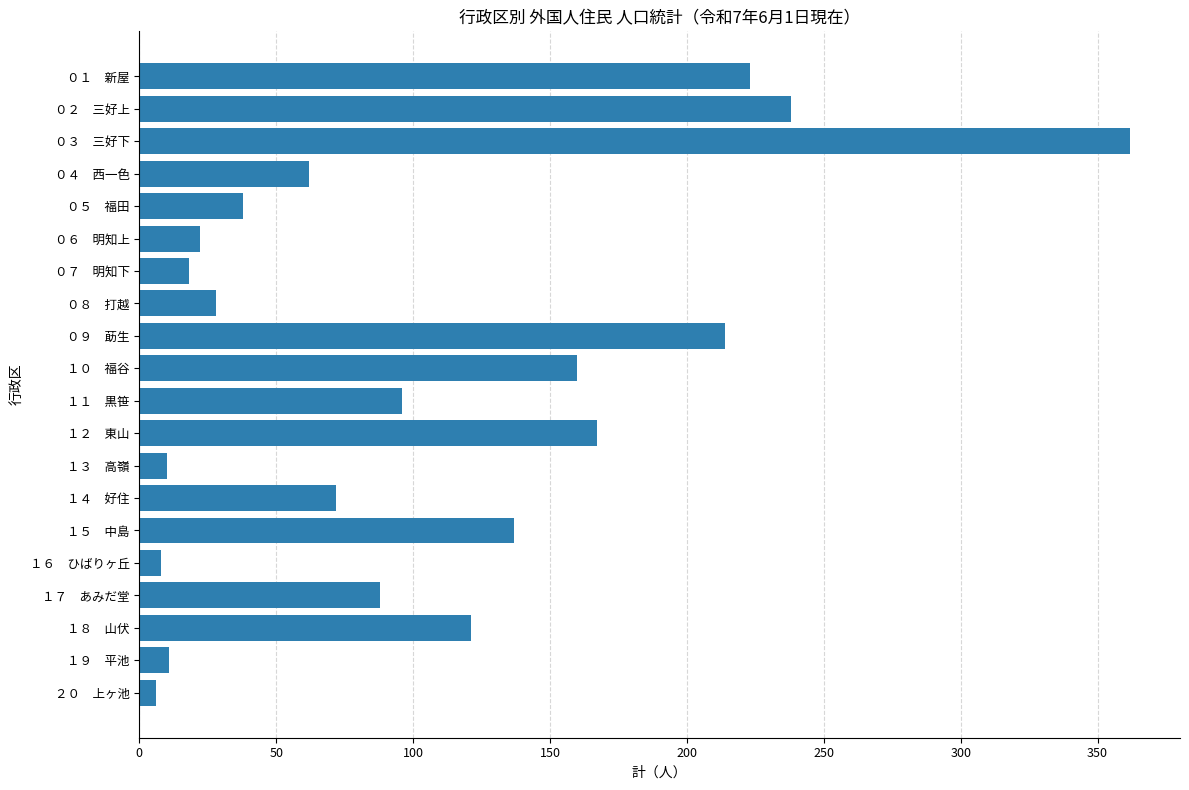

Between １２　東山 and ０３　三好下, which is larger?

０３　三好下